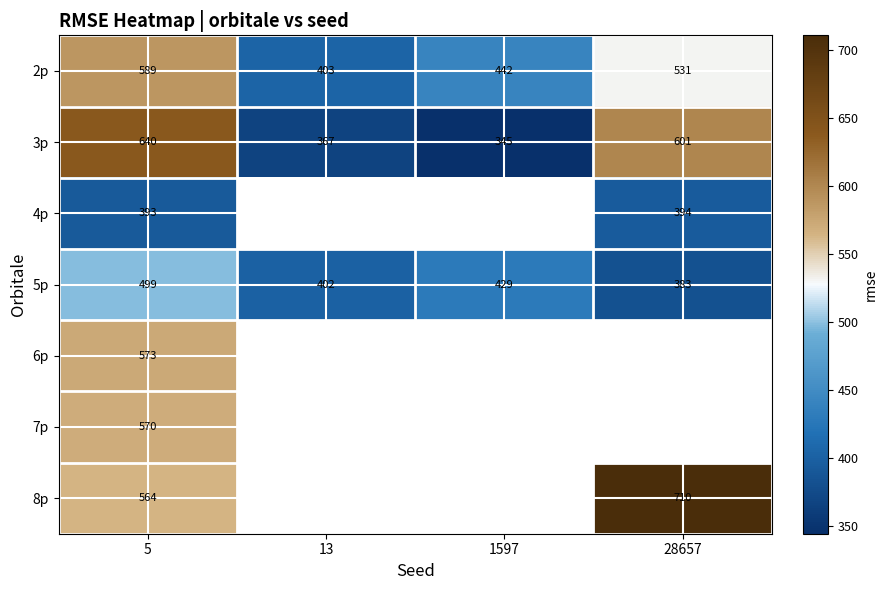

Is the value of 3p at 13 greater than the value of 2p at 28657?

No